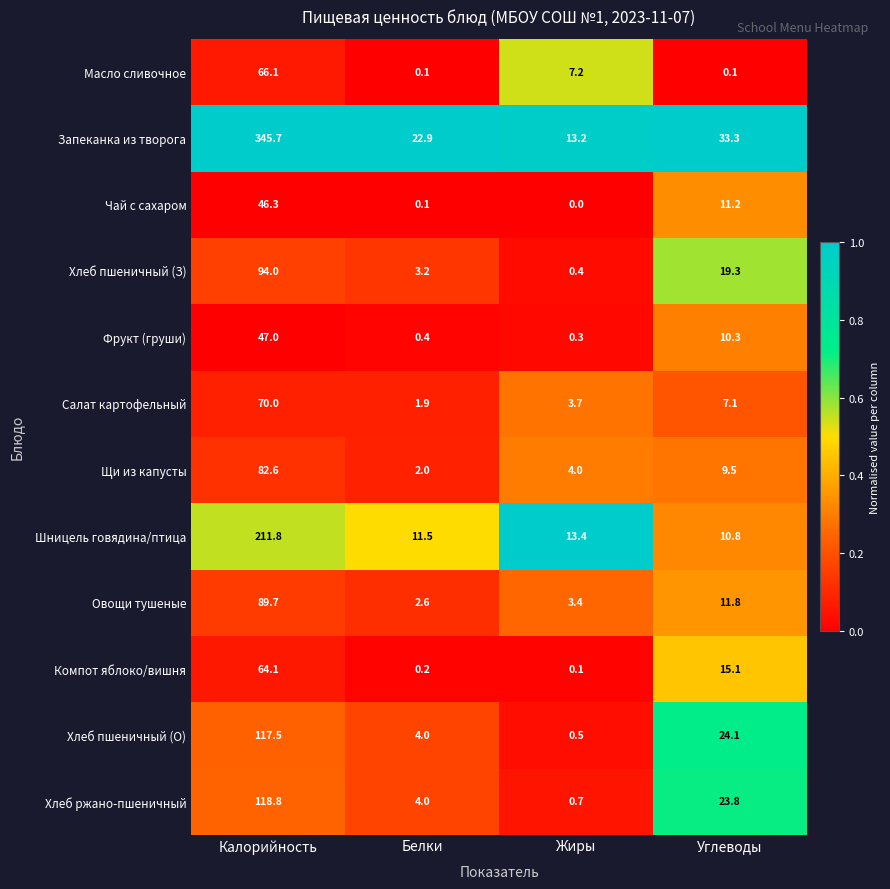

Which series has the widest spread of values?

Запеканка из творога